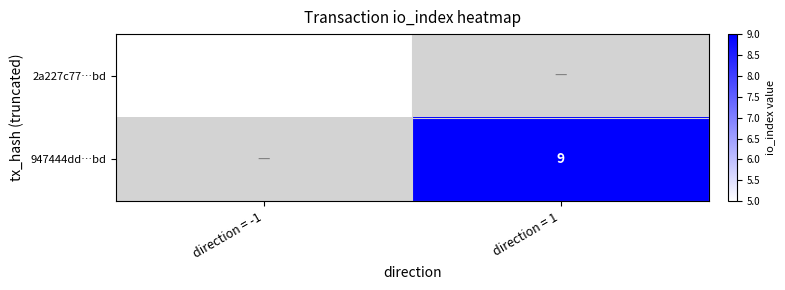

Is it true that 2a227c77…bd equals 5.0 at direction = -1?

True